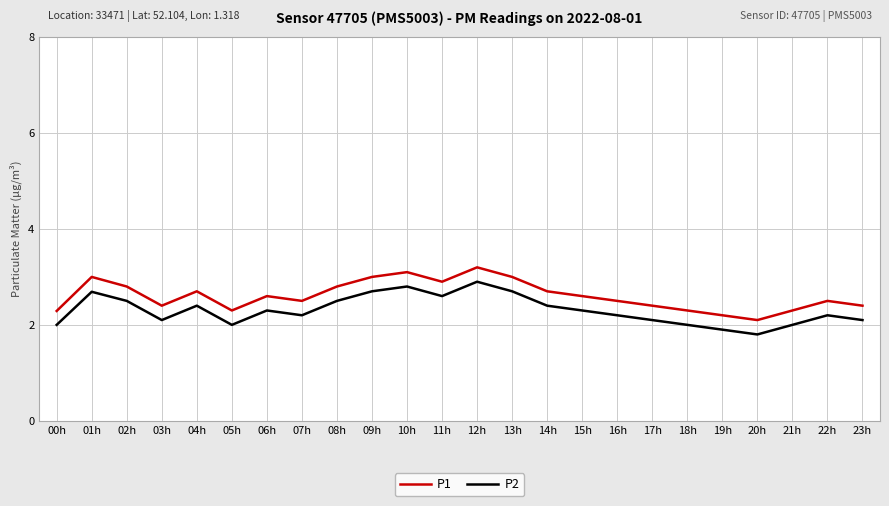

Rank the series at 23h from lowest to highest value.

P2, P1